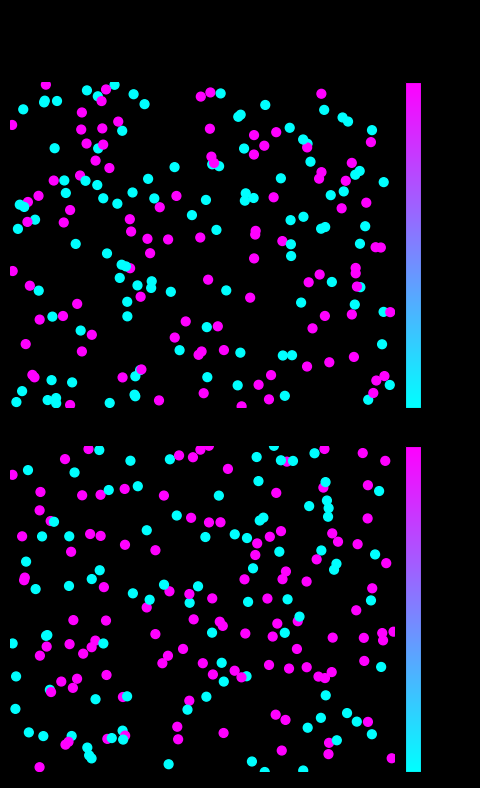

True or false: 5273058dc66e2943c52bc33b54fceb91e28bc02 has a value of -1 at 0.

True